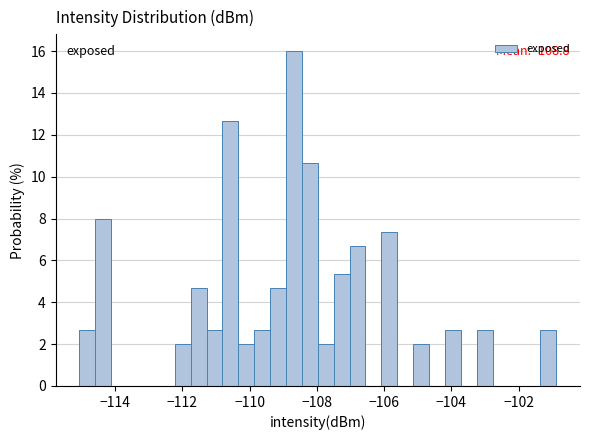

Read against the x-axis, roughly where is the centre of the tallest bar?

-108.6